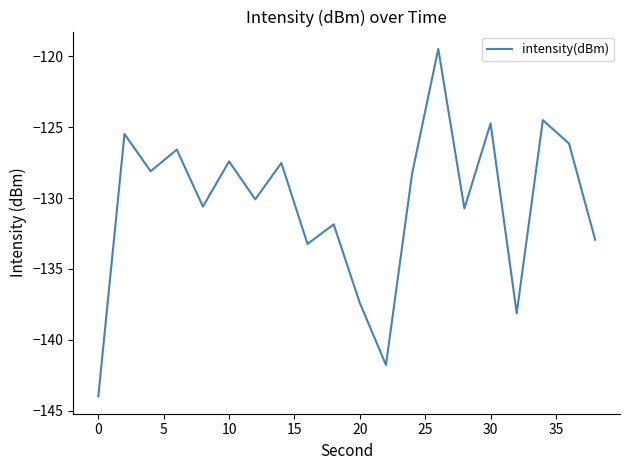

What is the sum of all values?

-2609.0